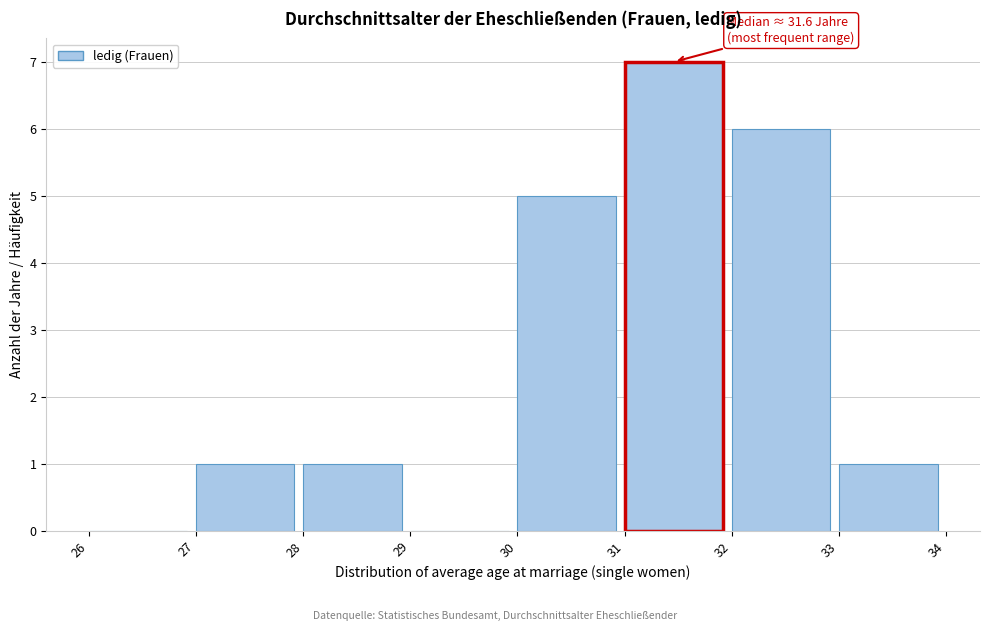

Over which range of the x-axis is the bar tallest?

31 to 32